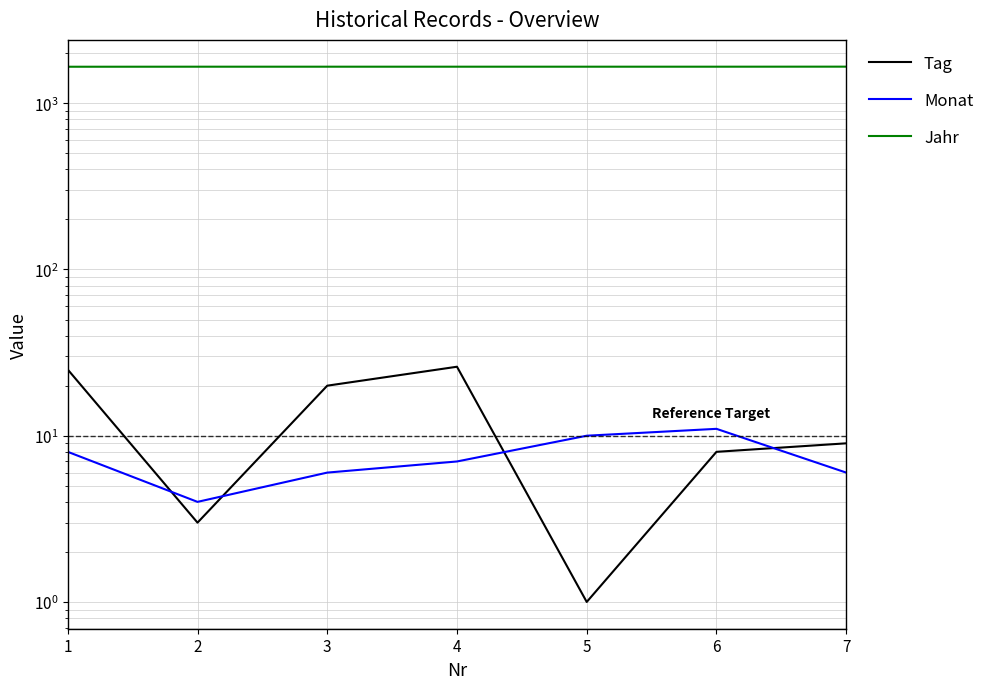

Rank the series by their maximum value, from highest to lowest.

Jahr, Tag, Monat